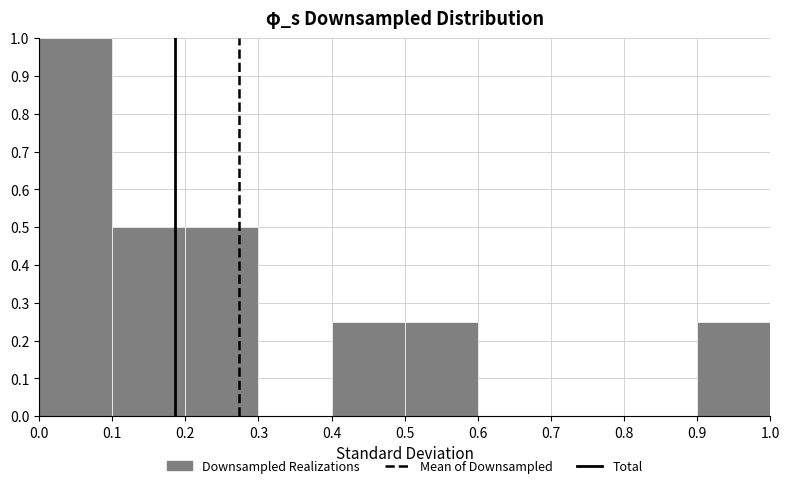

Reading left to right, list every bar in this chart as the range it spans on the x-axis followed by its height. The values are not printed on the chart, so give them approximately, as read against the axis.

0.0 to 0.1: 1.00
0.1 to 0.2: 0.50
0.2 to 0.3: 0.50
0.3 to 0.4: 0
0.4 to 0.5: 0.25
0.5 to 0.6: 0.25
0.6 to 0.7: 0
0.7 to 0.8: 0
0.8 to 0.9: 0
0.9 to 1.0: 0.25